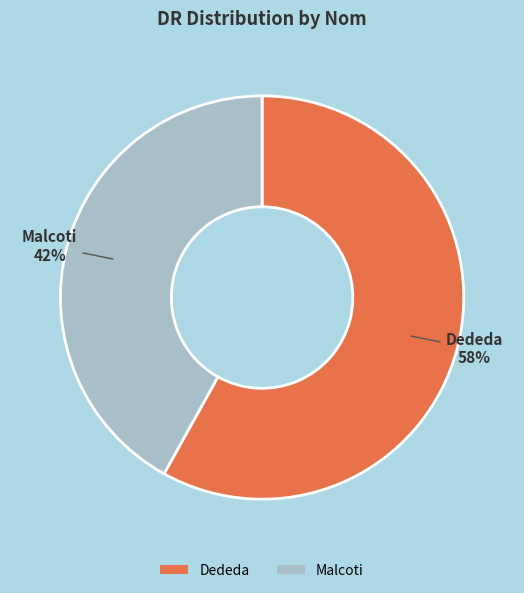

Is there any slice that represents more than half of the pie?

Yes